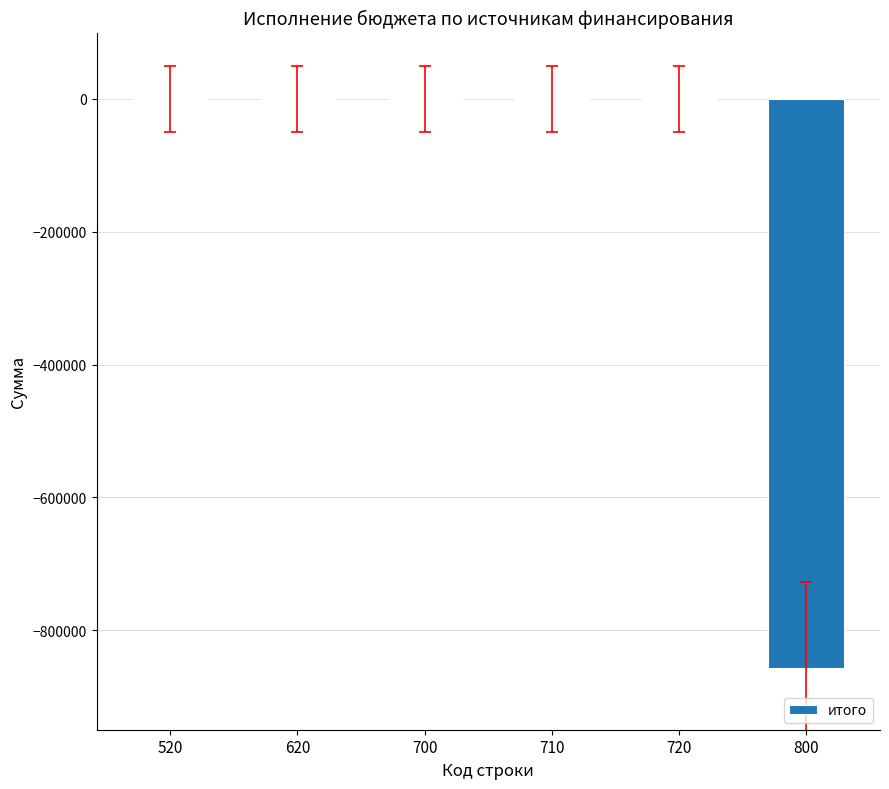

Reading right to left, list all the values displayed in this chart.

800=-856521.3	720=0.0	710=0.0	700=0.0	620=0.0	520=0.0